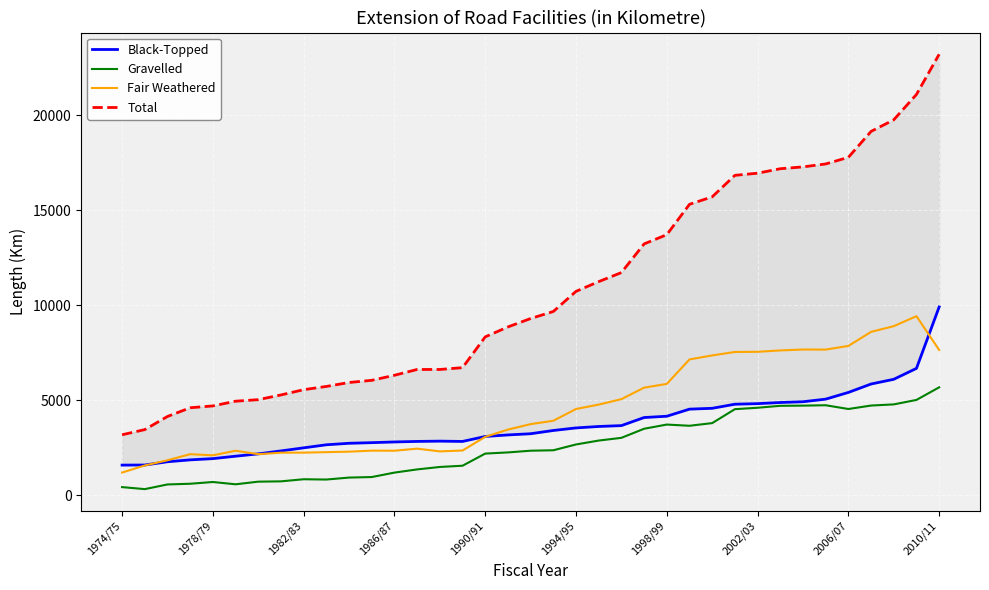

How many interior local valleys does the Fair Weathered series have?

5